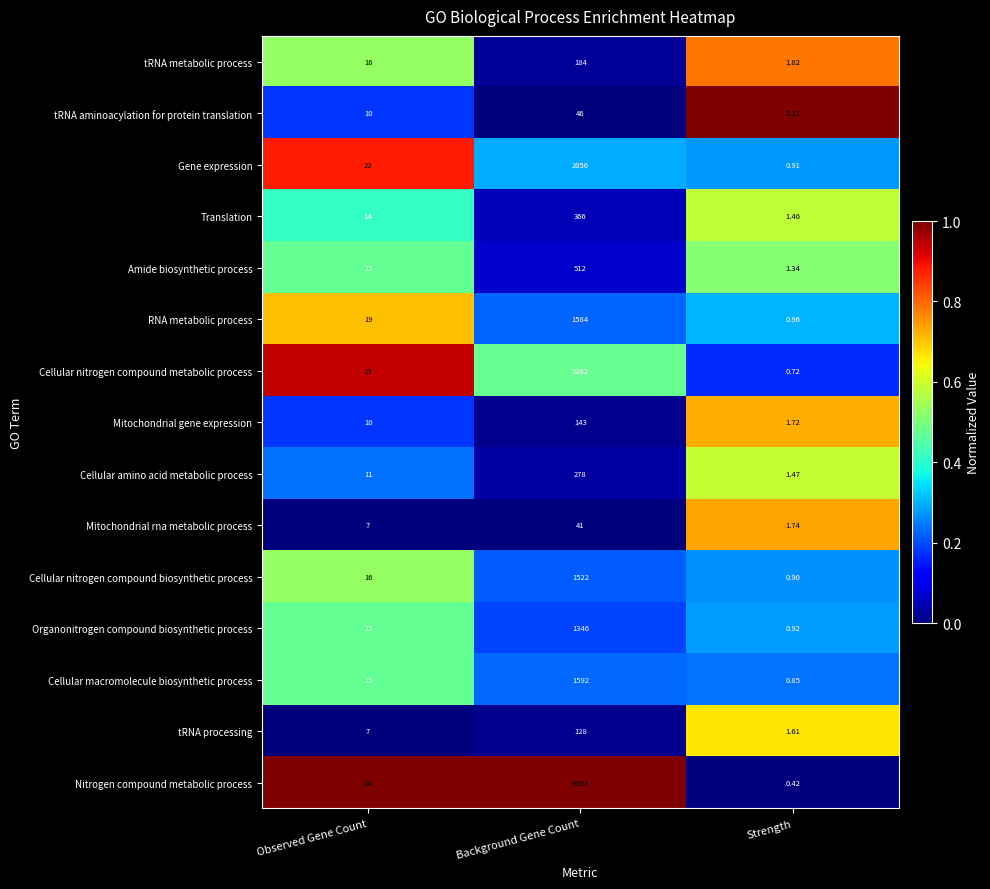

Count the number of data series in this chart.

15